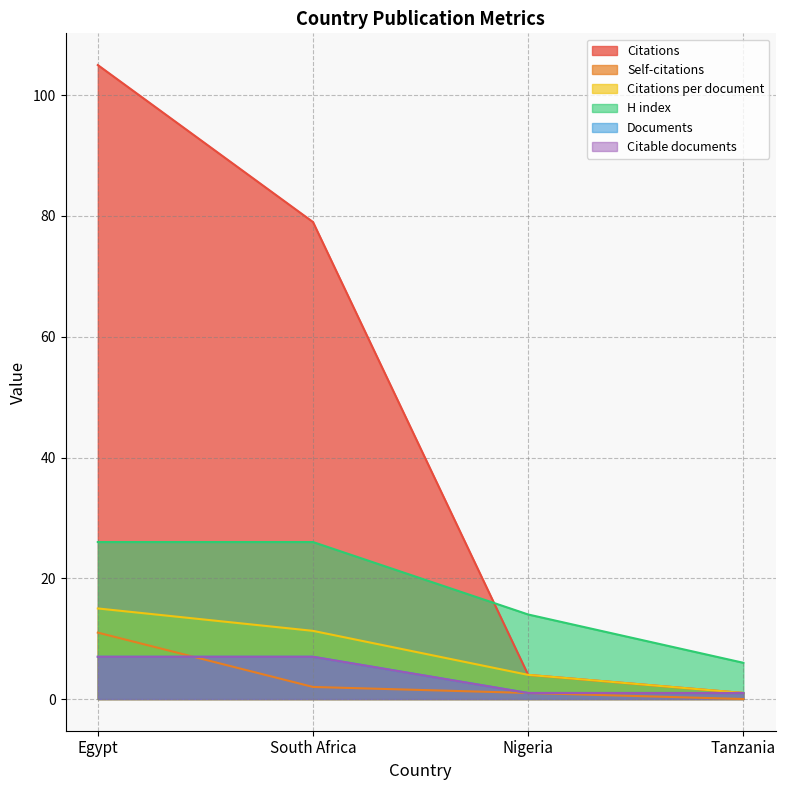

The Citations series shows 105.0 at Egypt. True or false?

True